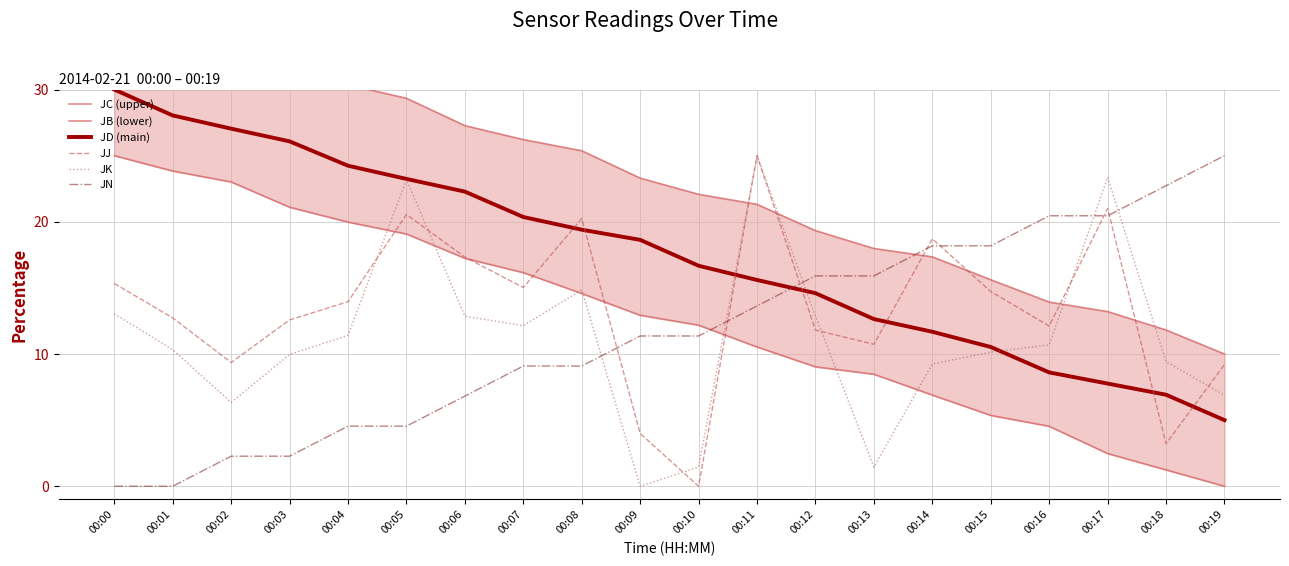

How many series are shown in this chart?

6